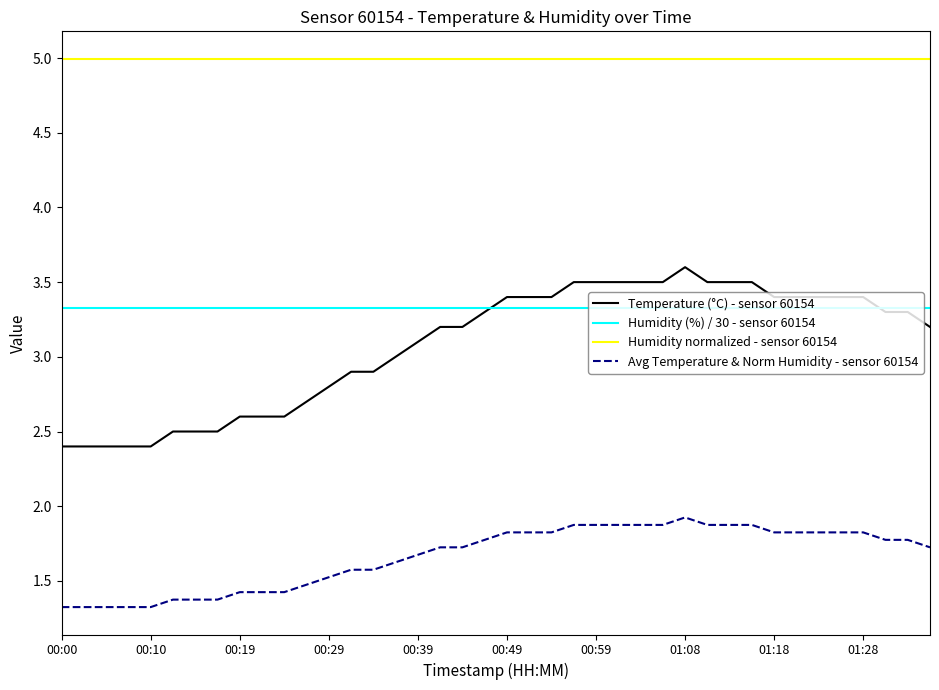

True or false: Humidity (%) / 30 - sensor 60154 and Humidity normalized - sensor 60154 cross at least once.

False